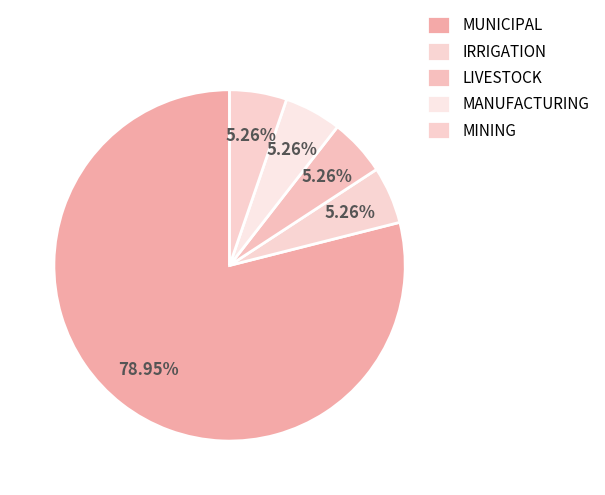

How many segments does this pie chart have?

5